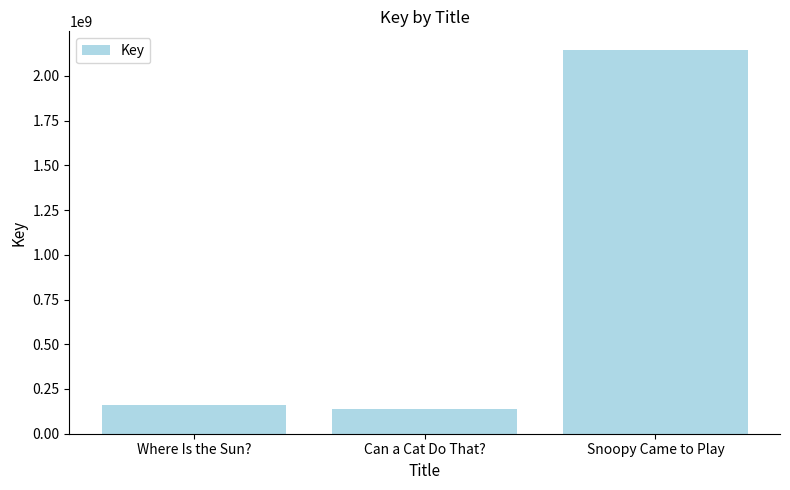

List the labels in order of value, smallest first.

Can a Cat Do That?, Where Is the Sun?, Snoopy Came to Play